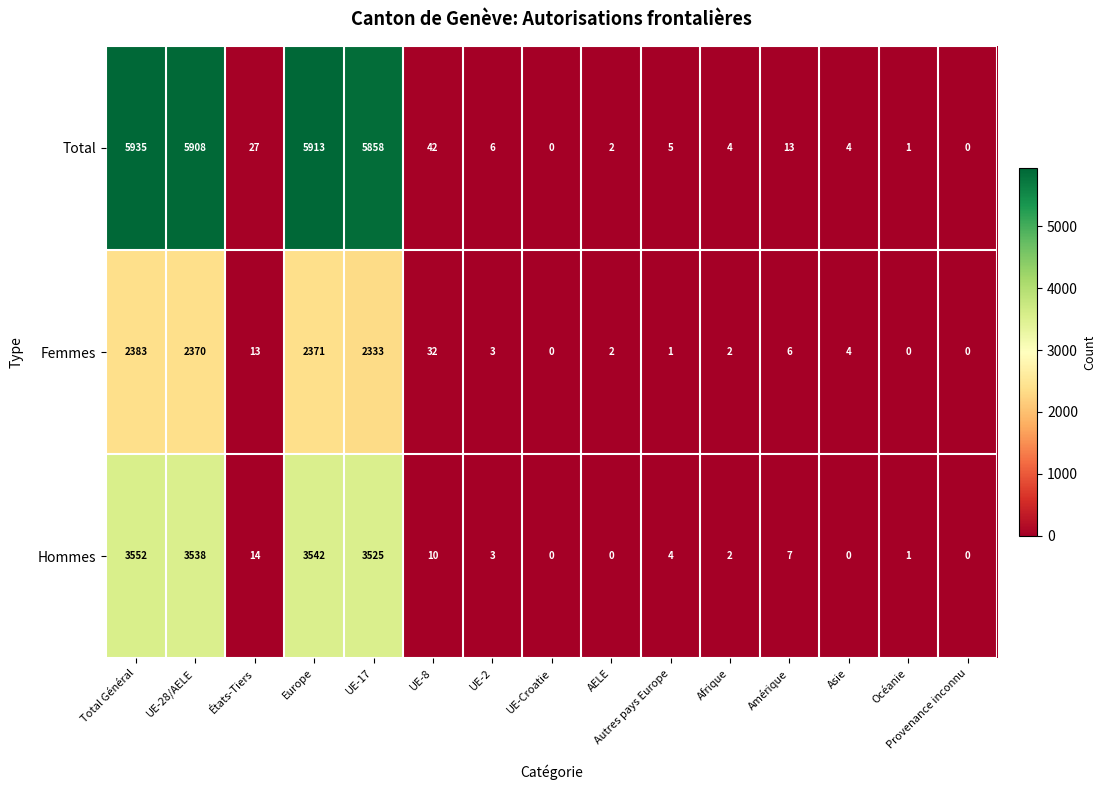

How many categories are shown in the chart?

15